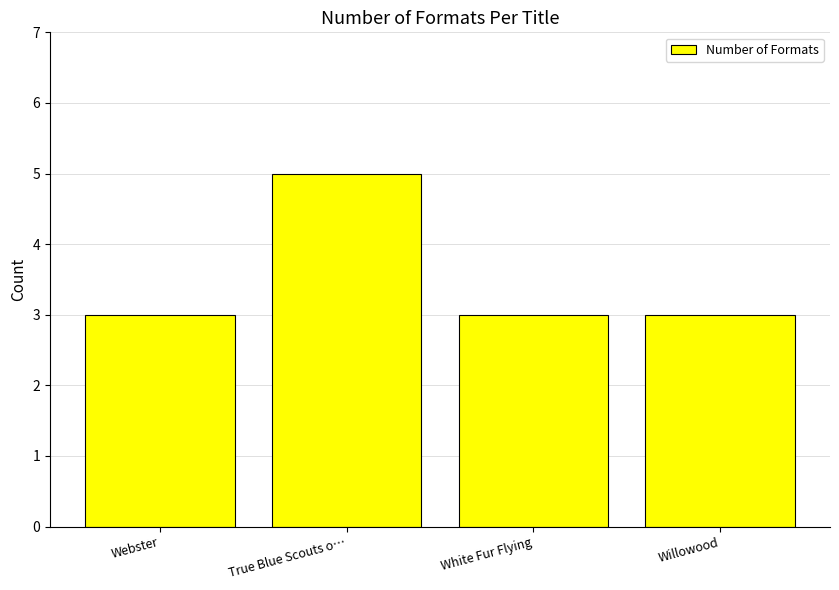

True or false: the data shows 5 at True Blue Scouts o….

True